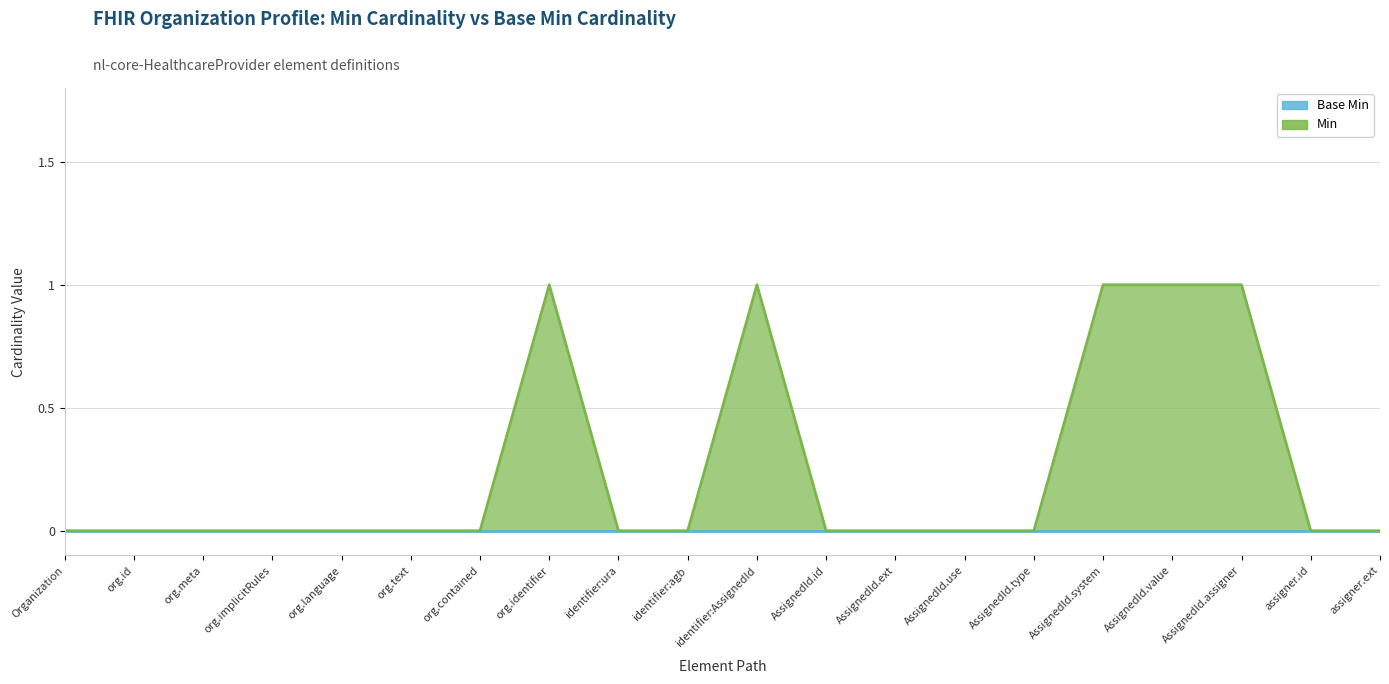

Reading left to right, what are all the values shown in this chart?

0	0	0	0	0	0	0	1	0	0	1	0	0	0	0	1	1	1	0	0